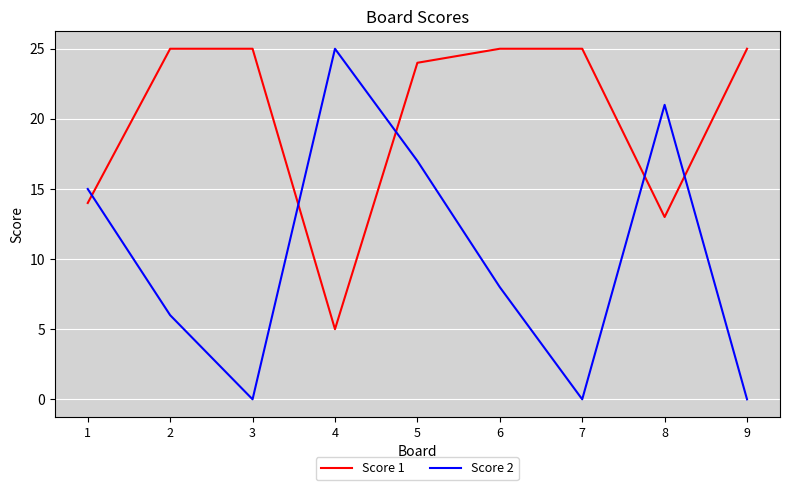

What is the total value across all series at 5?

41